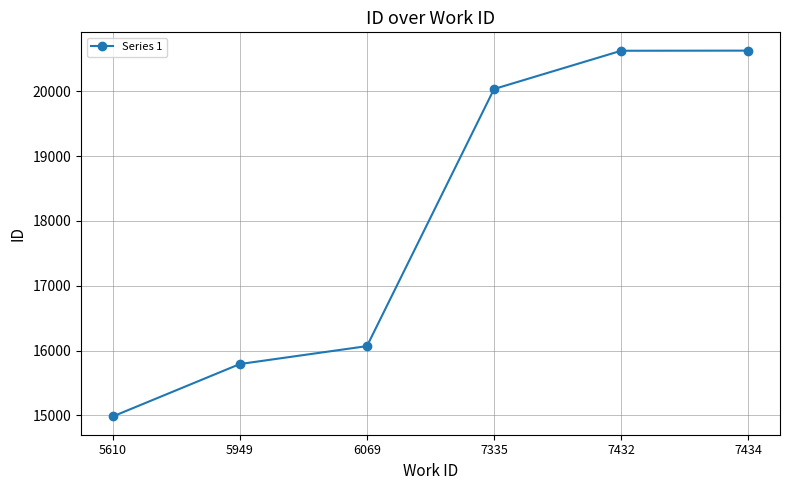

At which label is the value closest to 17805?

6069